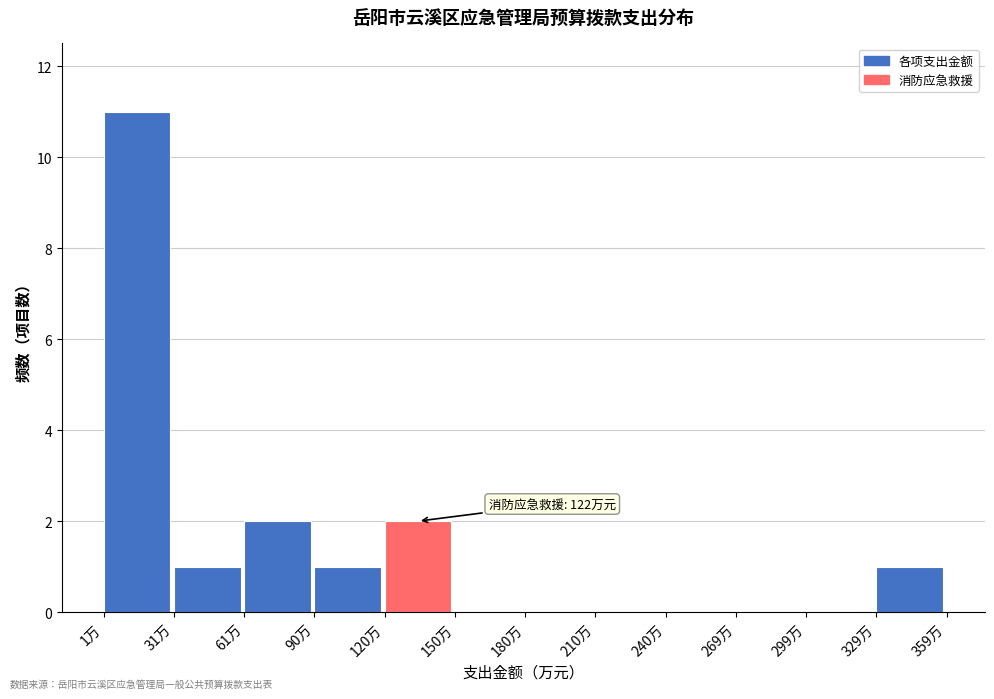

Over which range of the x-axis is the bar tallest?

0 to 30